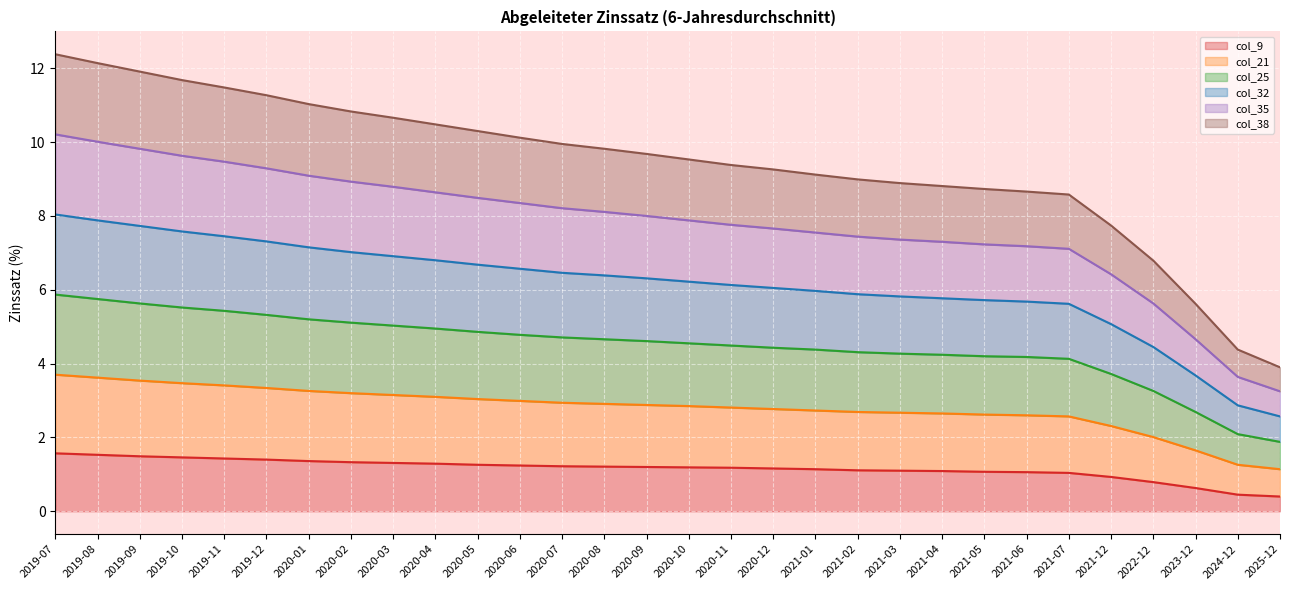

What is the lowest value of the col_9 series?

0.4